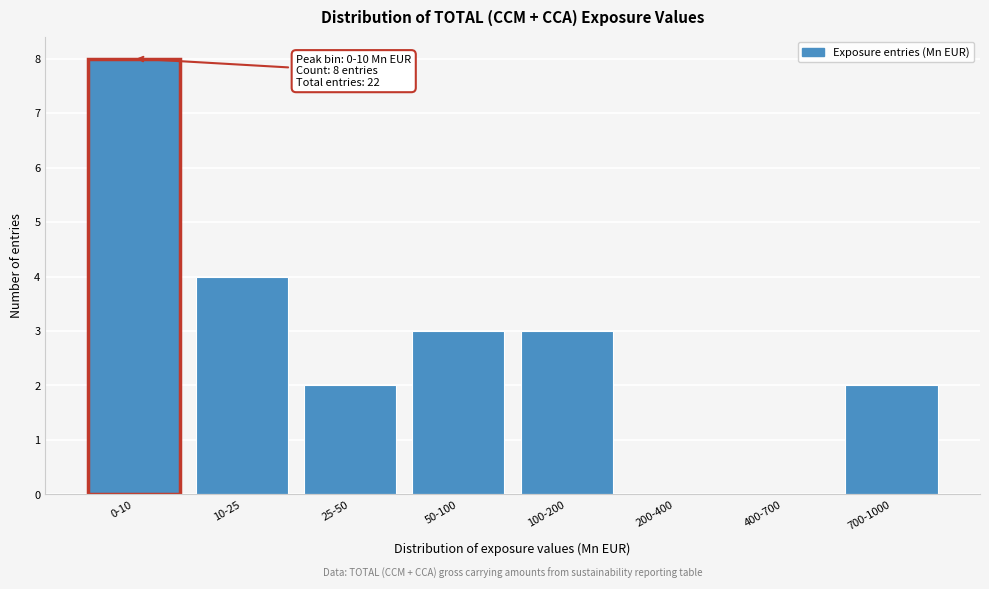

Reading left to right, list all the values displayed in this chart.

0-10=8	10-25=4	25-50=2	50-100=3	100-200=3	200-400=0	400-700=0	700-1000=2